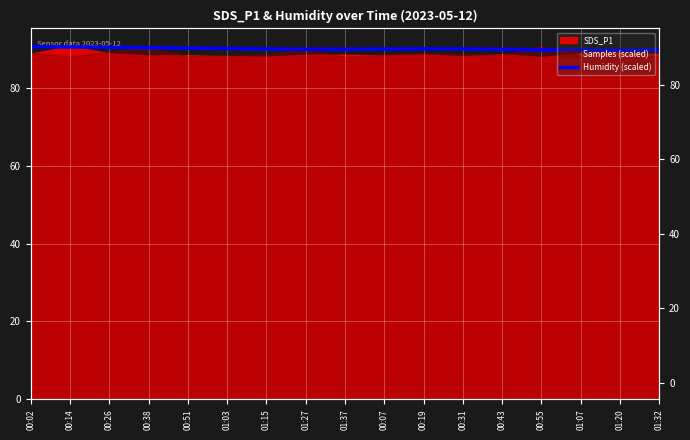

What is the difference between the values at 00:51 and 00:14?

0.3